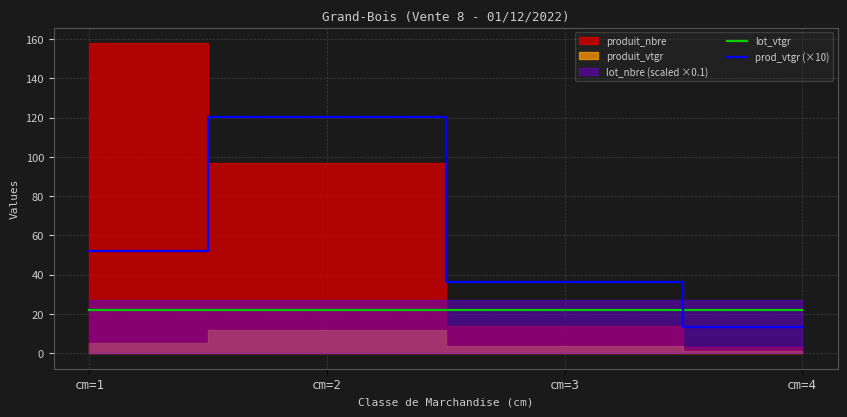

Reading left to right, what are all the values shown in this chart?

lot_vtgr: 22.2	22.2	22.2	22.2
prod_vtgr (×10): 51.9	120.6	36.1	13.4